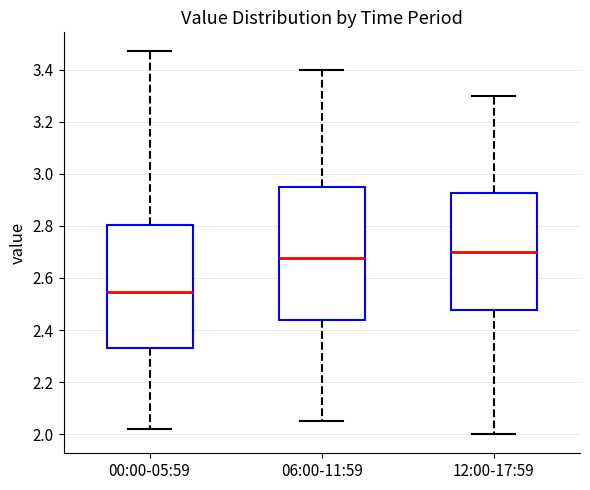

Comparing the boxes themselves (not the whiskers), which one is the tallest?

06:00-11:59